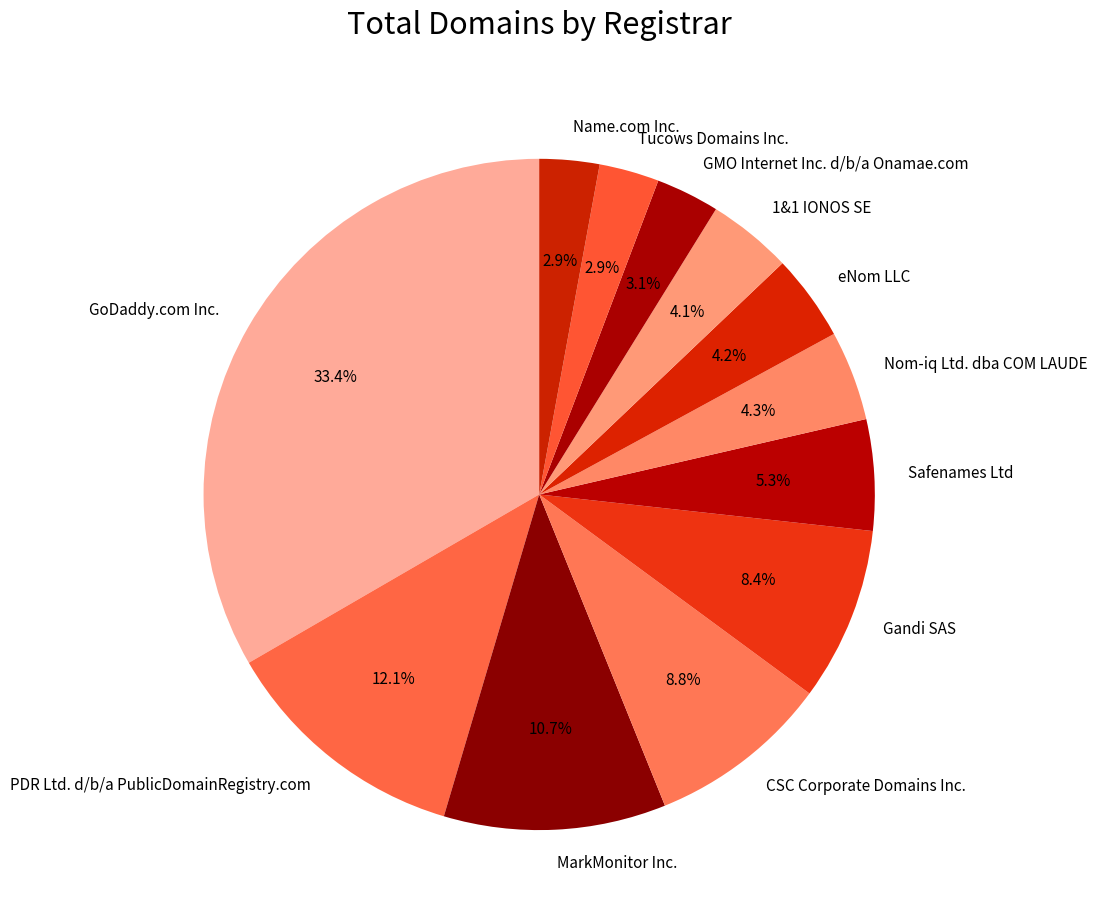

Combined, do 1&1 IONOS SE and Nom-iq Ltd. dba COM LAUDE account for over 50%?

No